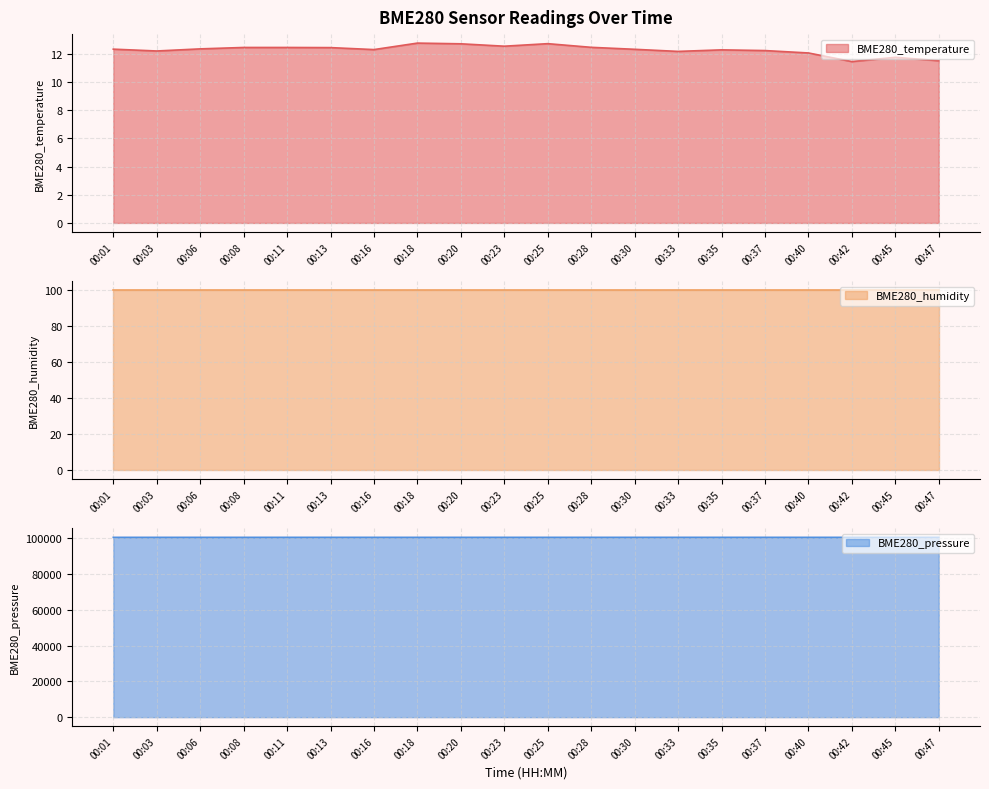

At which category does BME280_temperature reach its first local valley?

00:03